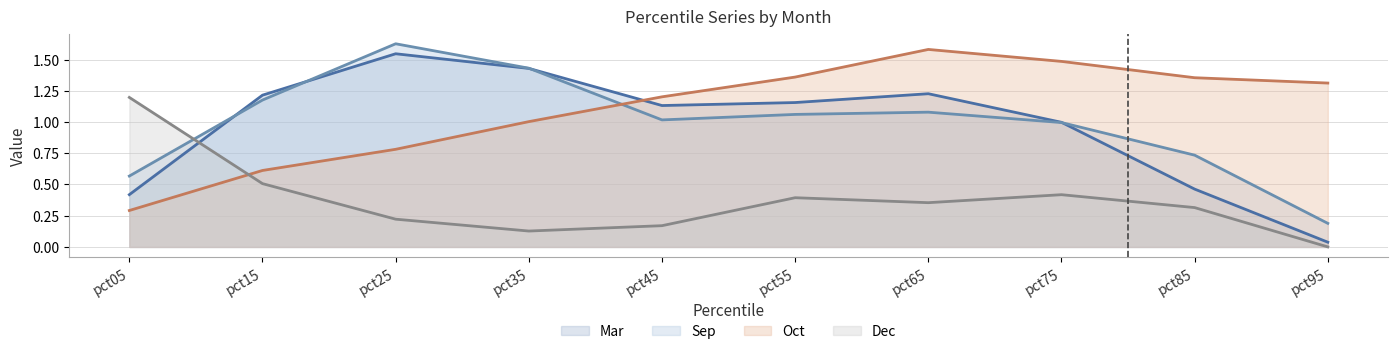

Is the value of Mar (line) at pct95 greater than the value of Sep (line) at pct55?

No